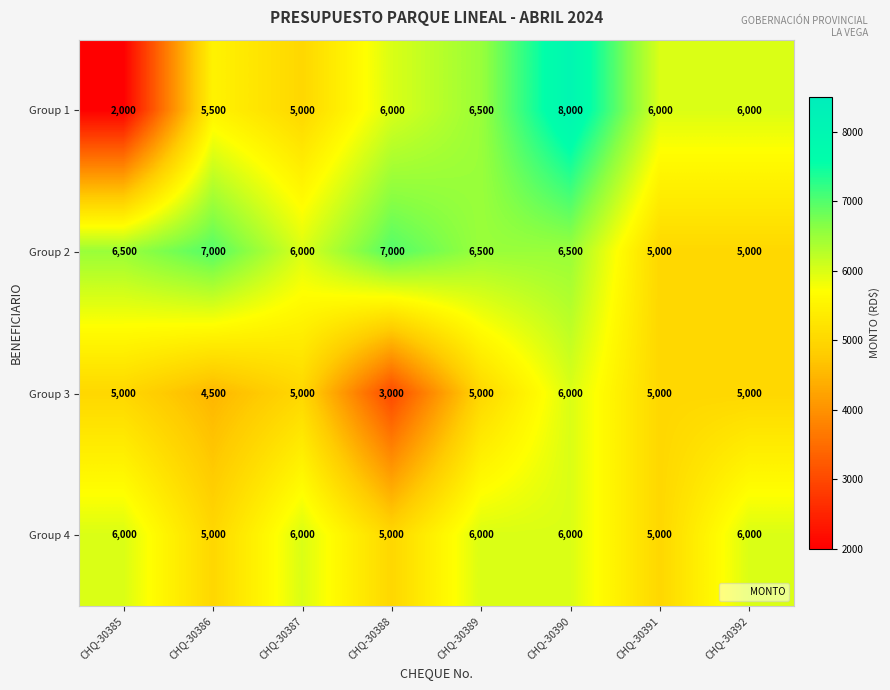

Is it true that Group 1 equals 8000 at CHQ-30390?

True